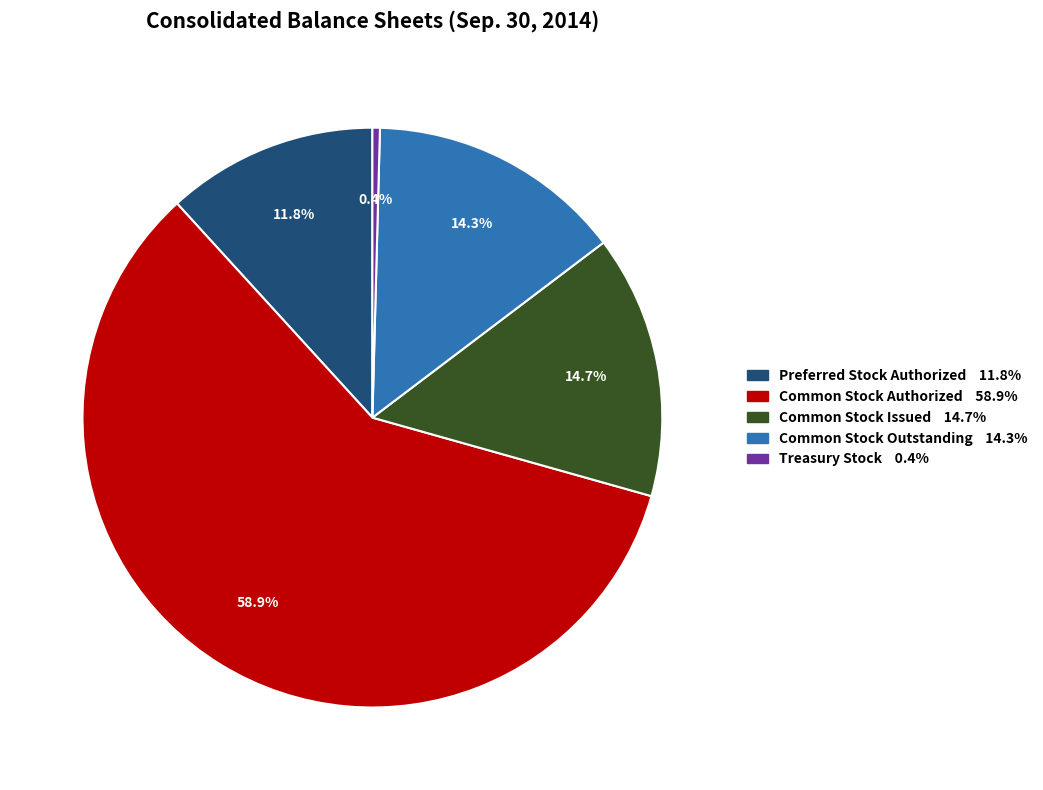

True or false: Common Stock Authorized accounts for 51% of the total.

False